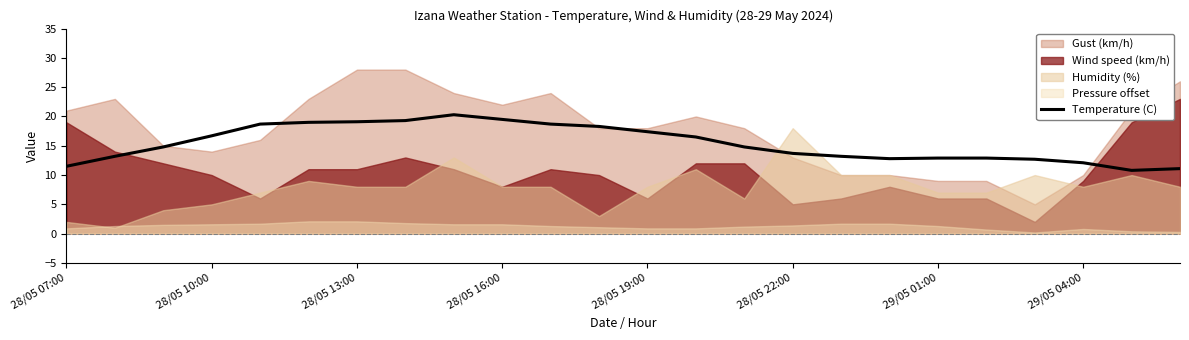

What is the maximum value for Temperature (C)?

20.3